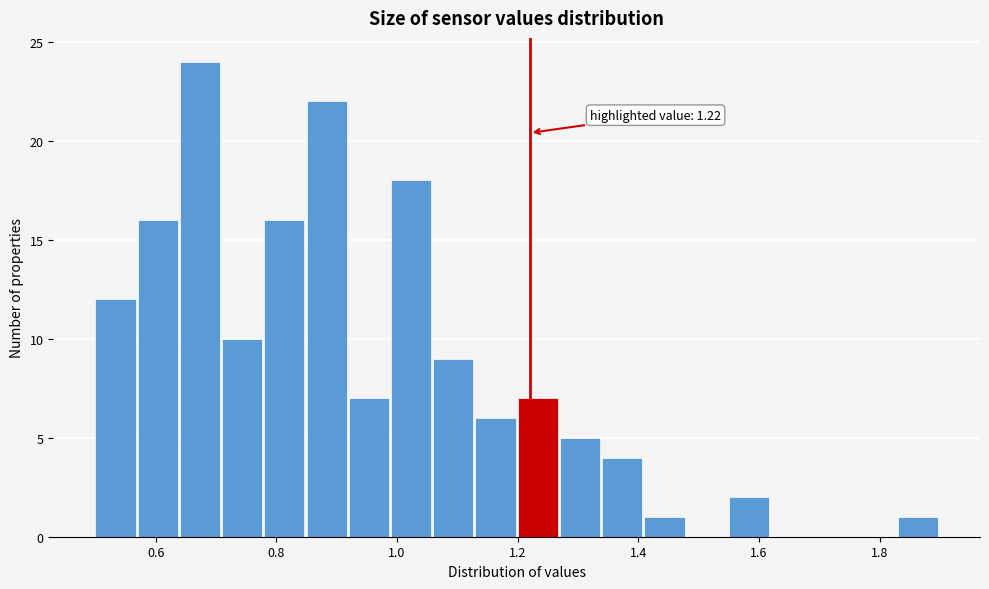

Around what value on the x-axis is the tallest bar? Give the approximate position of its centre, as read against the axis.

0.68